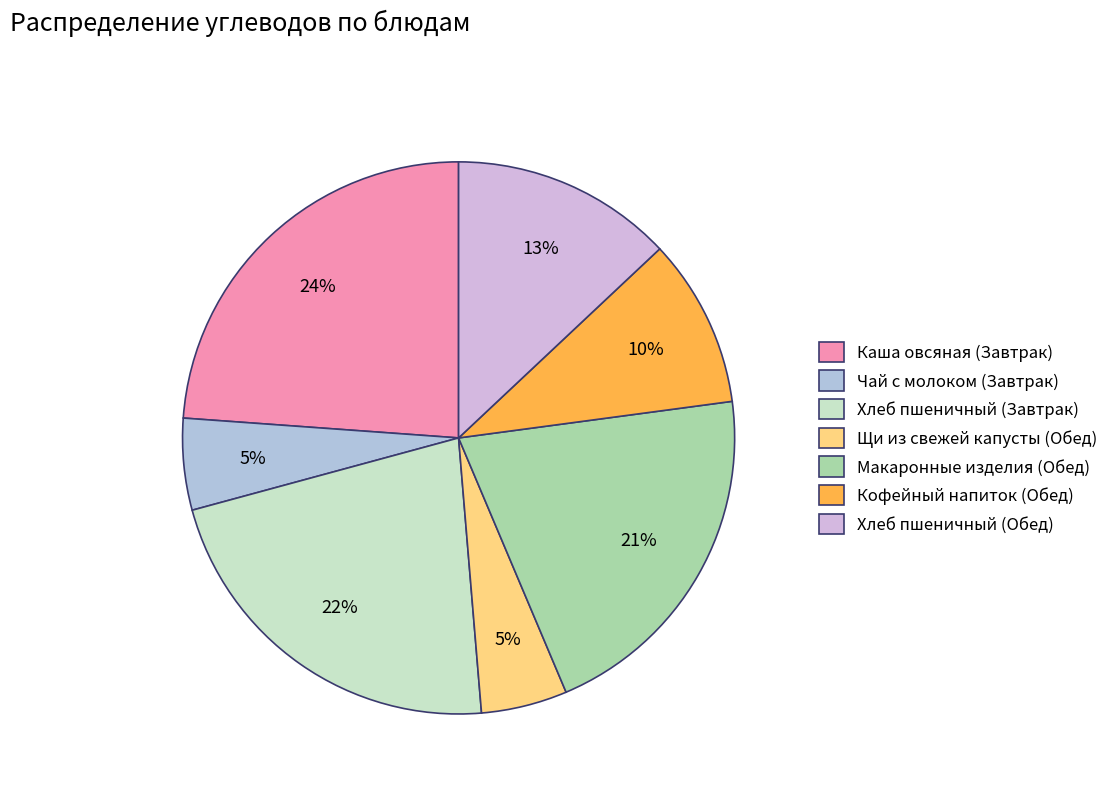

Rank the categories by value from highest to lowest.

Каша овсяная (Завтрак), Хлеб пшеничный (Завтрак), Макаронные изделия (Обед), Хлеб пшеничный (Обед), Кофейный напиток (Обед), Чай с молоком (Завтрак), Щи из свежей капусты (Обед)